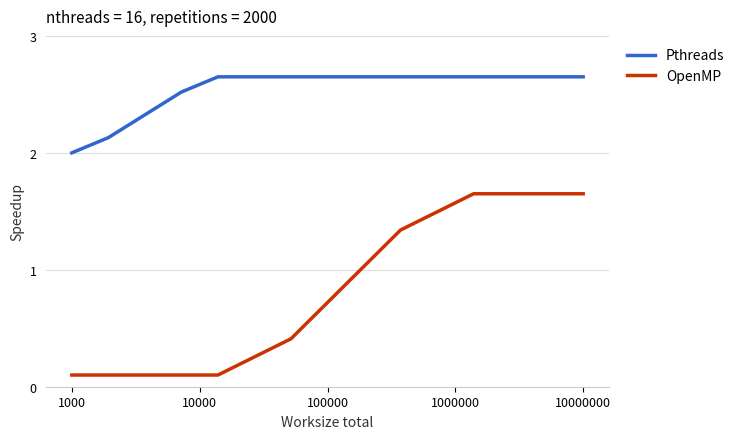

Rank the series by their average value, from highest to lowest.

Pthreads, OpenMP